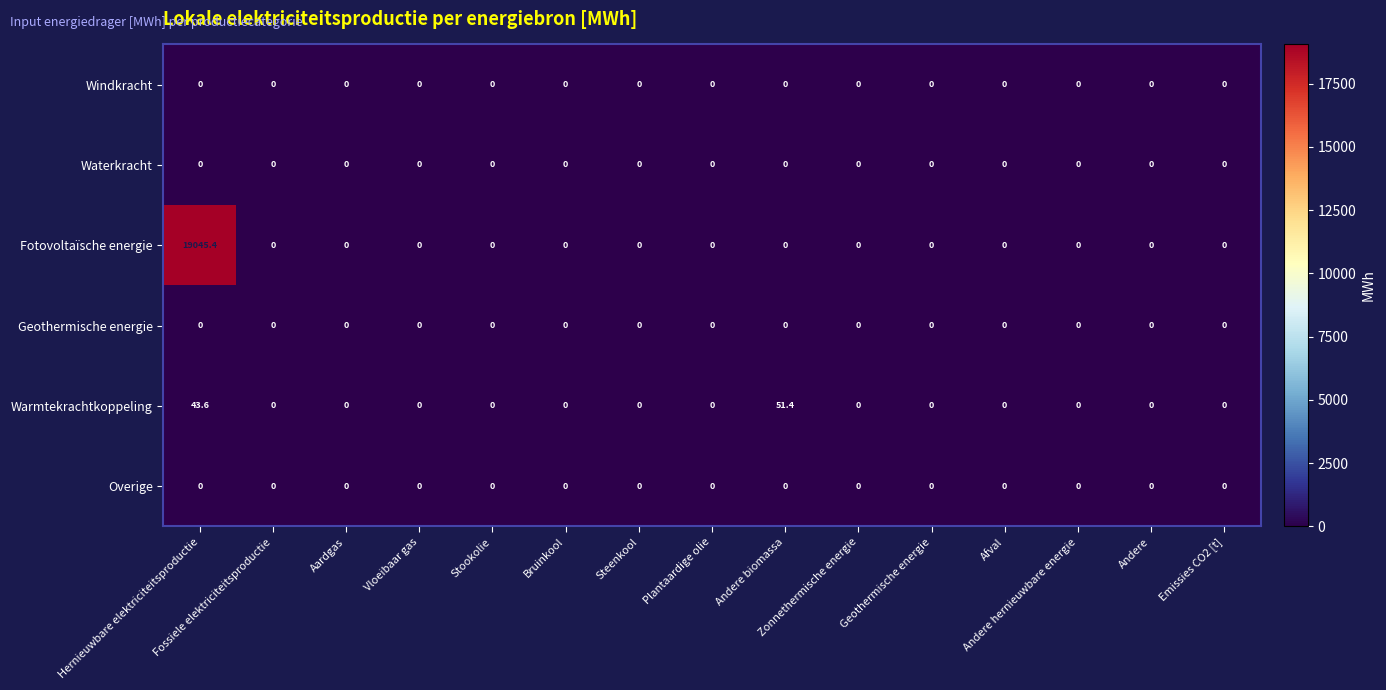

What is the maximum value shown in the chart?

19045.4